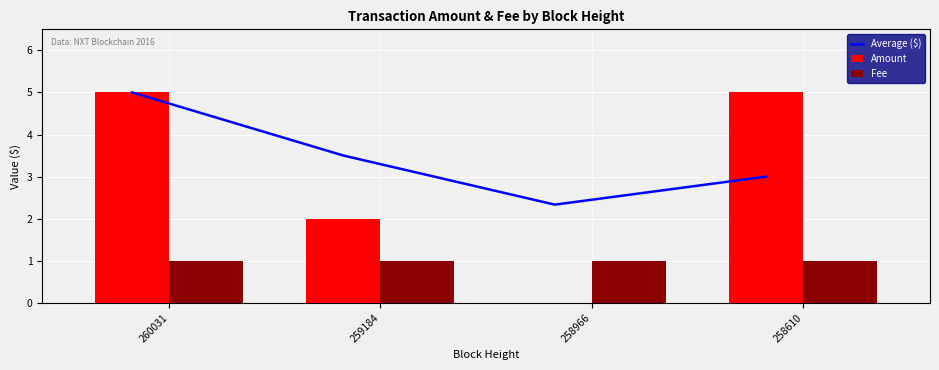

What is the average value of the Amount series?

3